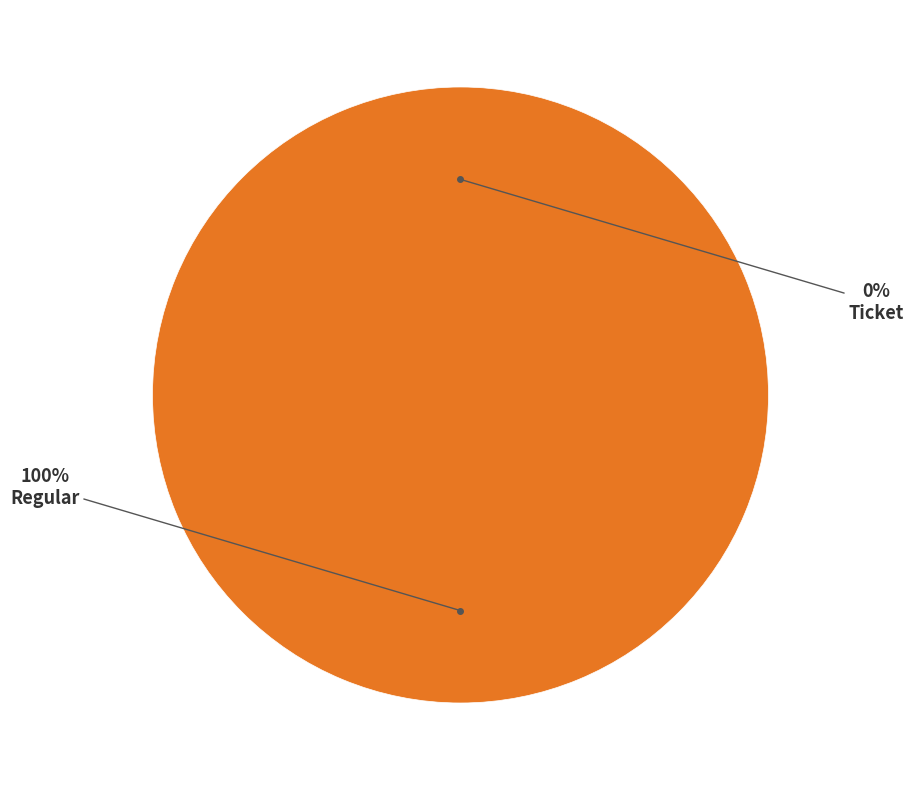

What is the majority slice?

Regular (io_index=7)